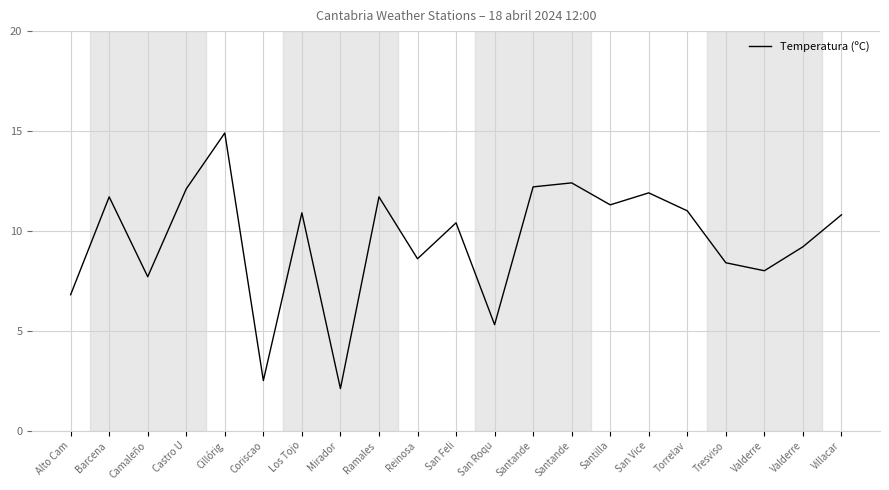

Does the chart display data point markers on the line(s)?

No